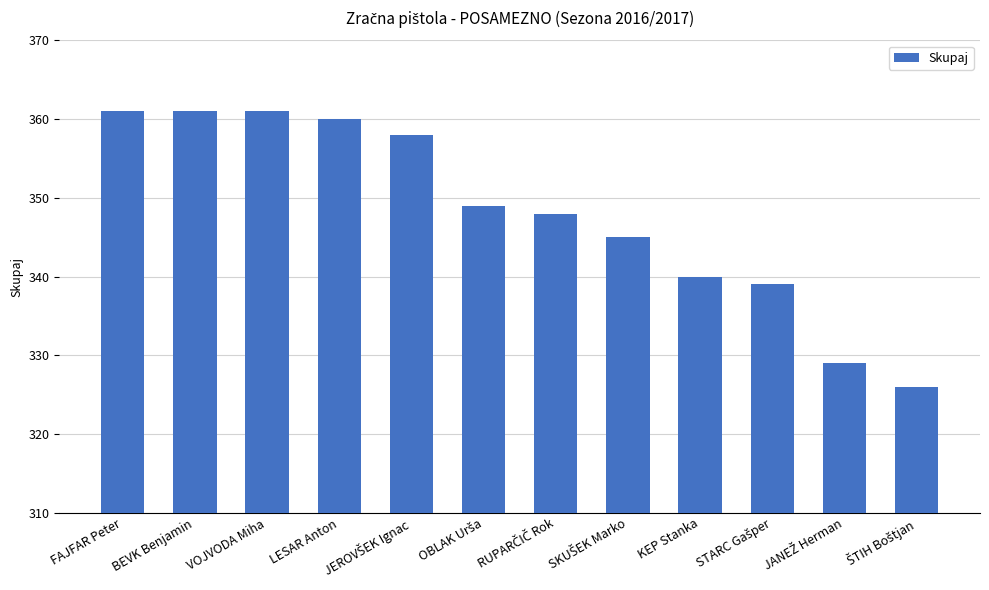

How many categories are shown in the chart?

12